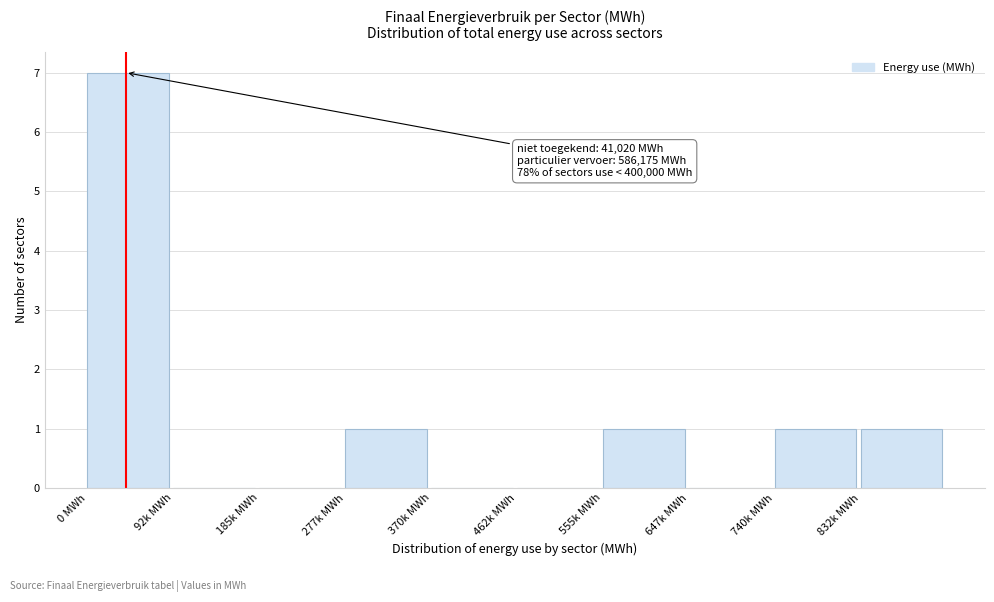

Reading left to right, extract all data points from this chart.

0 MWh=7	92k MWh=0	185k MWh=0	277k MWh=1	370k MWh=0	462k MWh=0	555k MWh=1	647k MWh=0	740k MWh=1	832k MWh=1